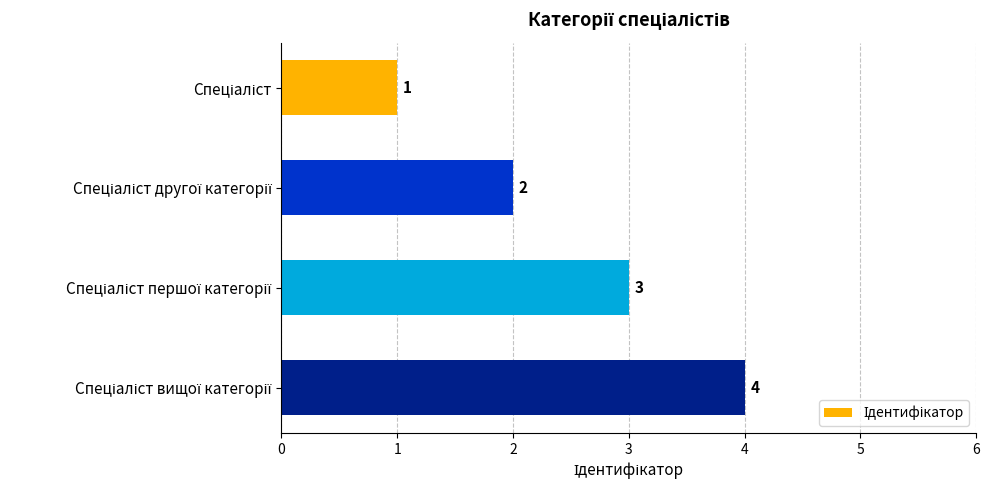

What is the greatest value displayed?

4